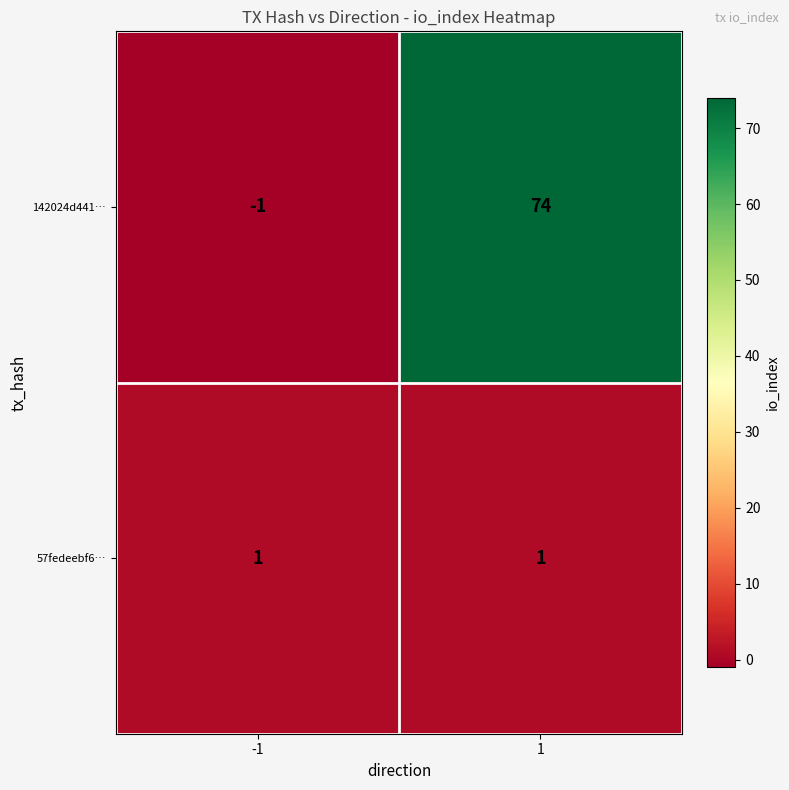

What value does the 142024d441… series have at 1, to the nearest 10?

70